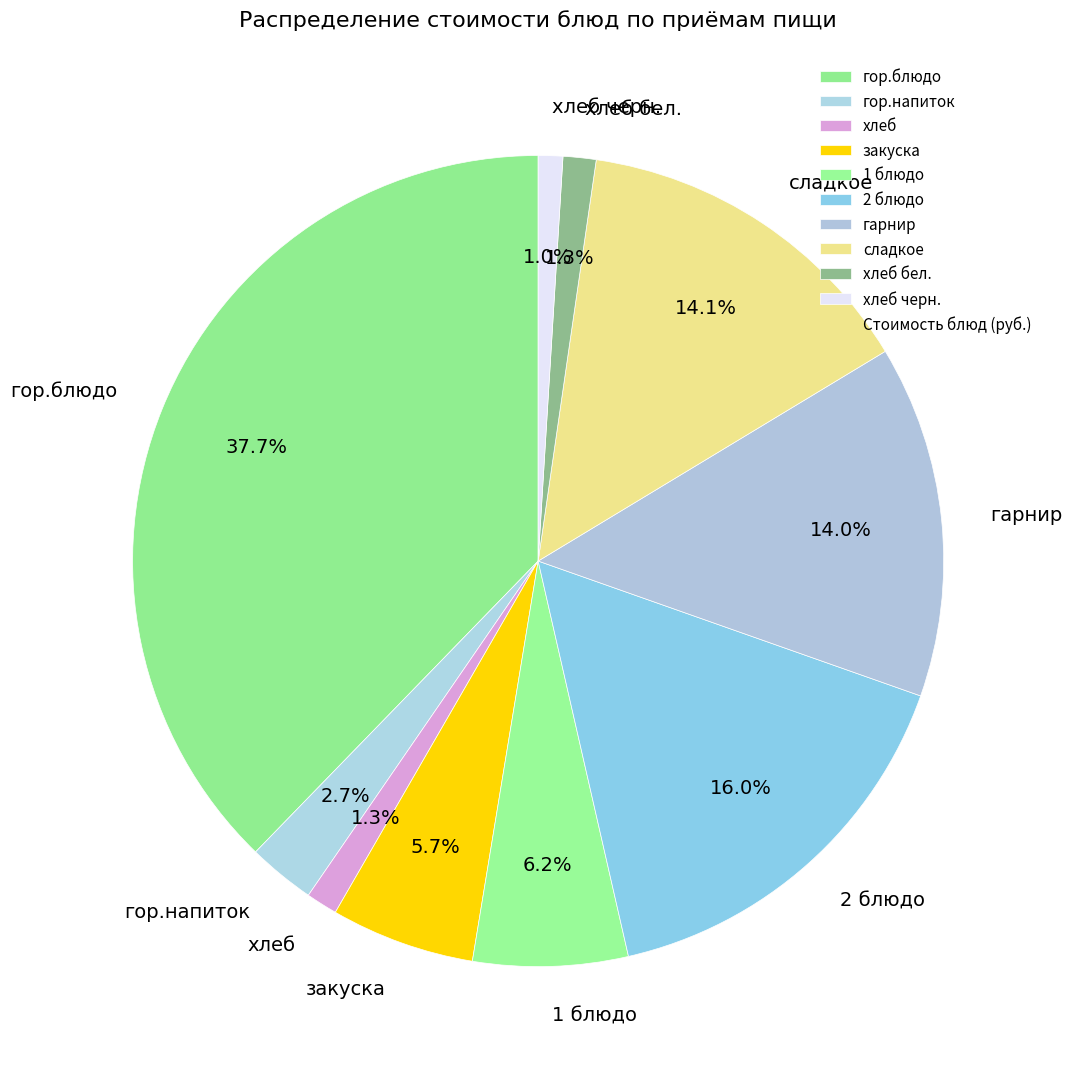

What percentage is the 1 блюдо slice, to the nearest percent?

6%